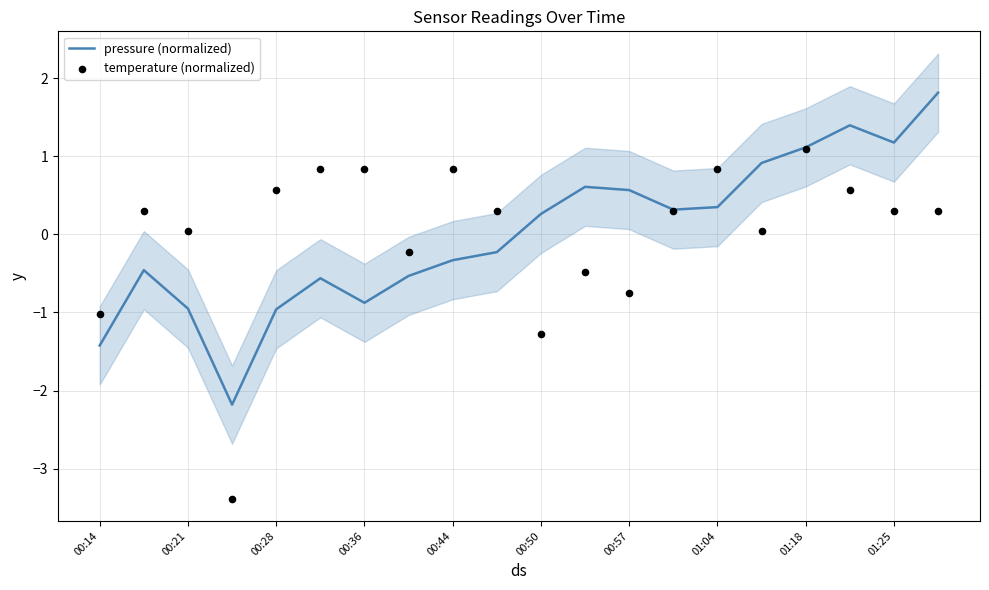

Which series has the largest Y range (max minus min)?

temperature (normalized)